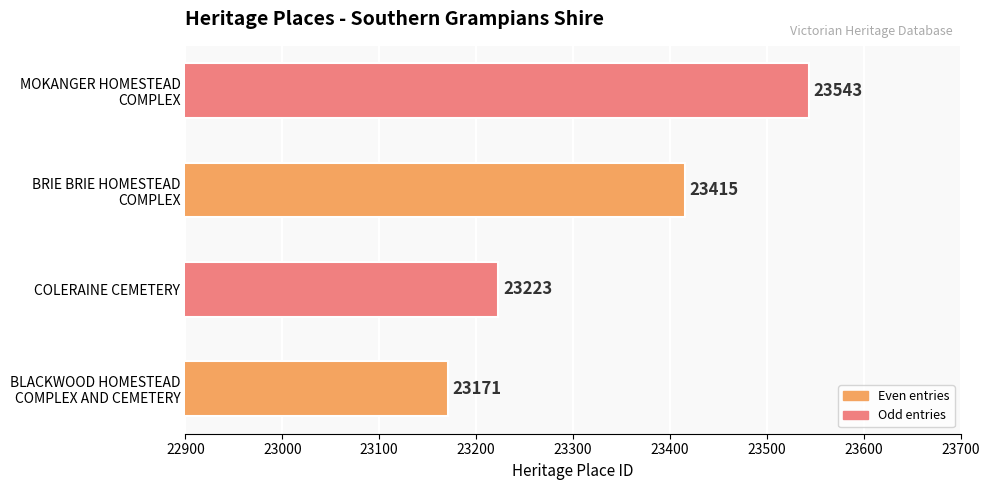

Rank the categories by value from highest to lowest.

MOKANGER HOMESTEAD
COMPLEX, BRIE BRIE HOMESTEAD
COMPLEX, COLERAINE CEMETERY, BLACKWOOD HOMESTEAD
COMPLEX AND CEMETERY